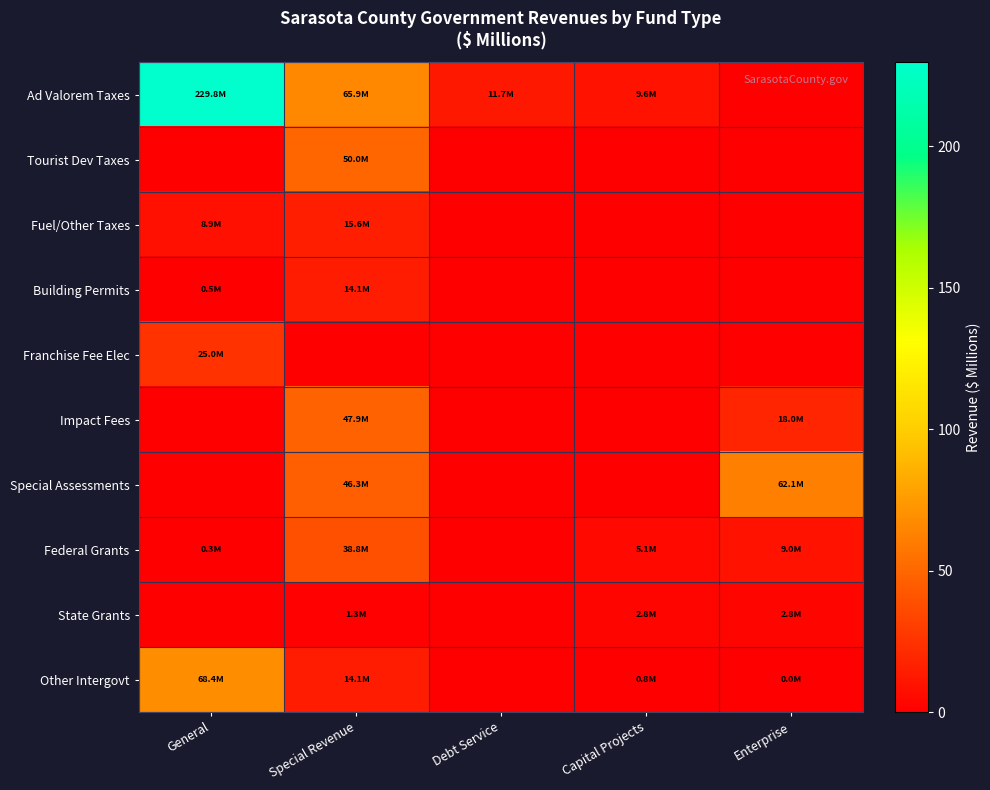

At which category is the sum across all series the highest?

General